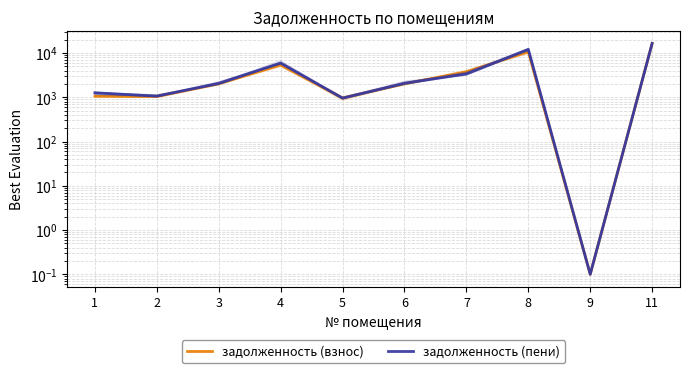

The value of задолженность (взнос) at 8 is 2487.6. True or false?

False